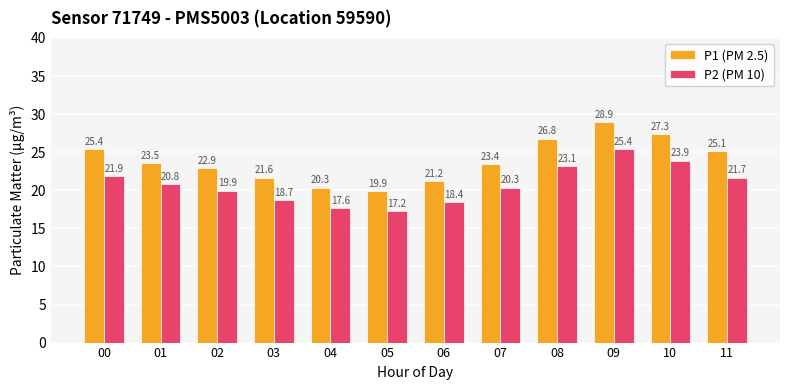

What is the greatest value displayed?

28.9